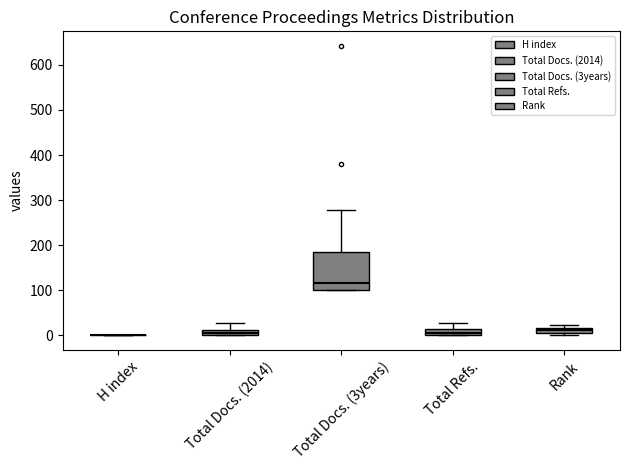

Which box is the tallest, from its lower edge to its upper edge?

Total Docs. (3years)